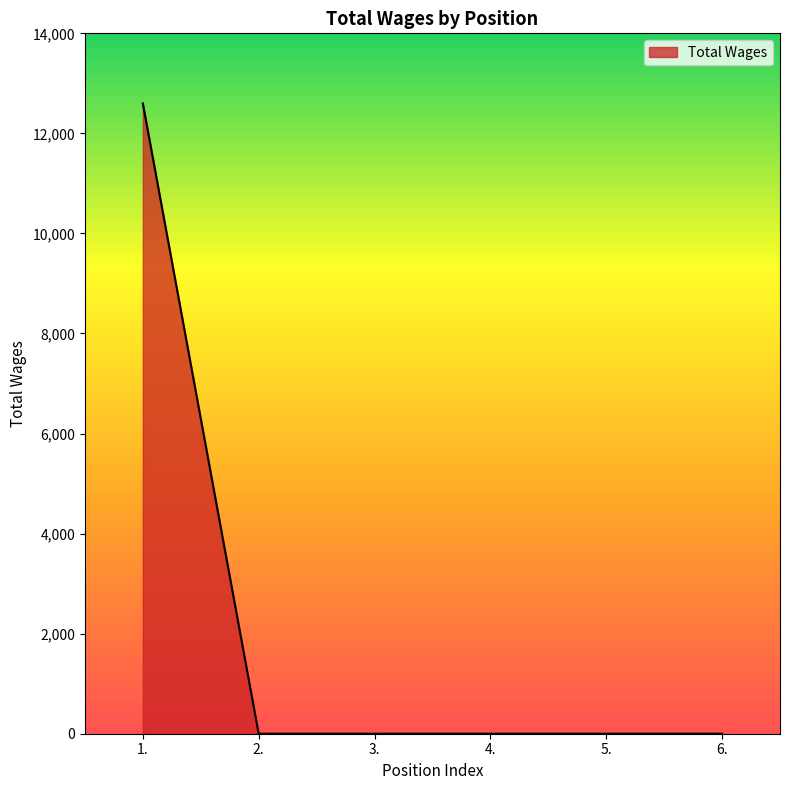

What is the difference between the maximum and minimum values?

12600